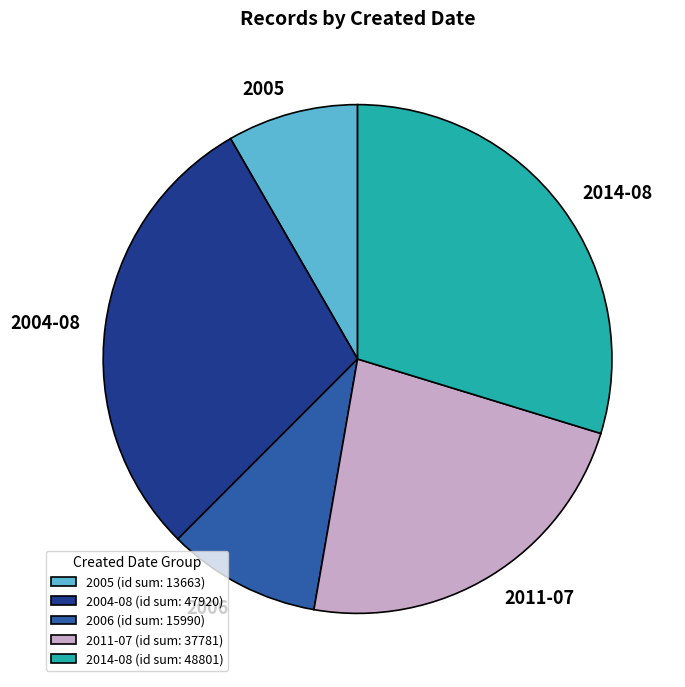

The 2005 slice represents 15% of the pie. True or false?

False